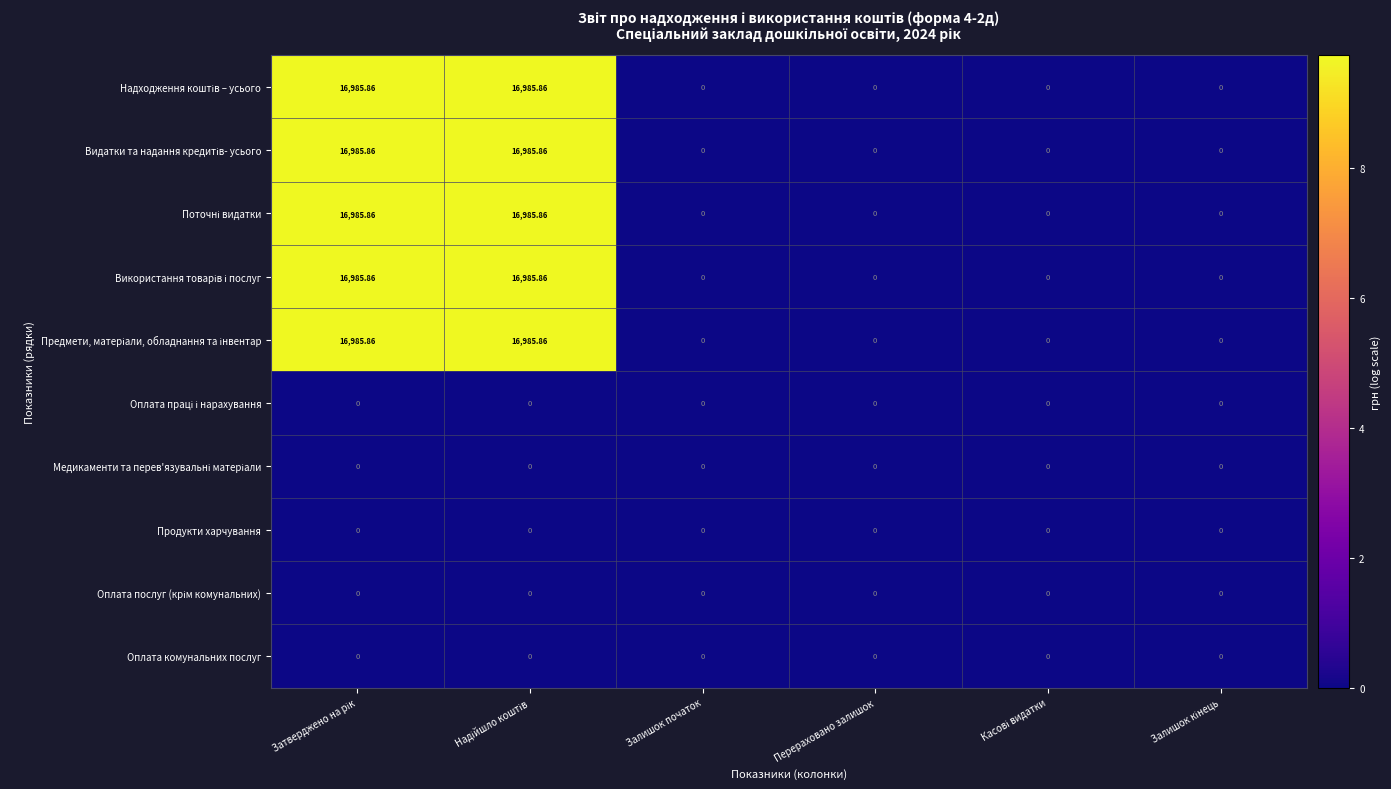

Which has a higher value, Касові видатки or Залишок кінець?

Касові видатки